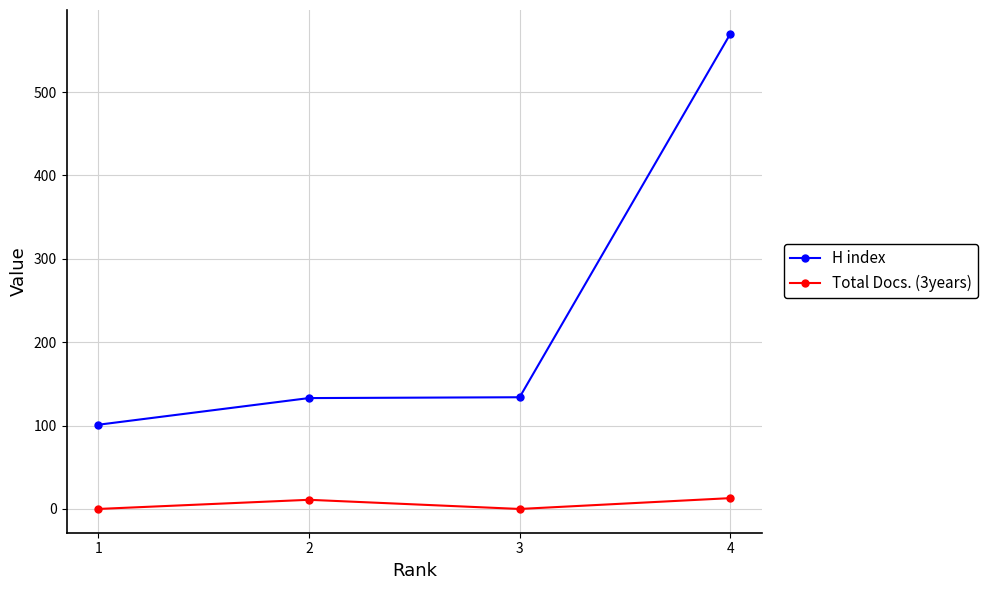

Between 1 and 4, which series saw the biggest shift?

H index